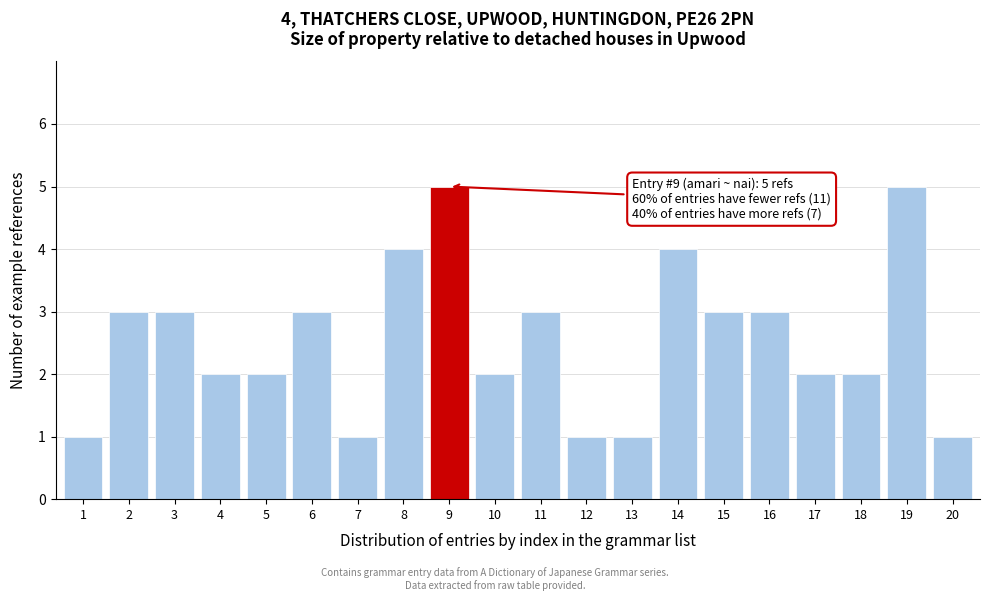

Reading left to right, what are all the values shown in this chart?

1=1	2=3	3=3	4=2	5=2	6=3	7=1	8=4	9=5	10=2	11=3	12=1	13=1	14=4	15=3	16=3	17=2	18=2	19=5	20=1